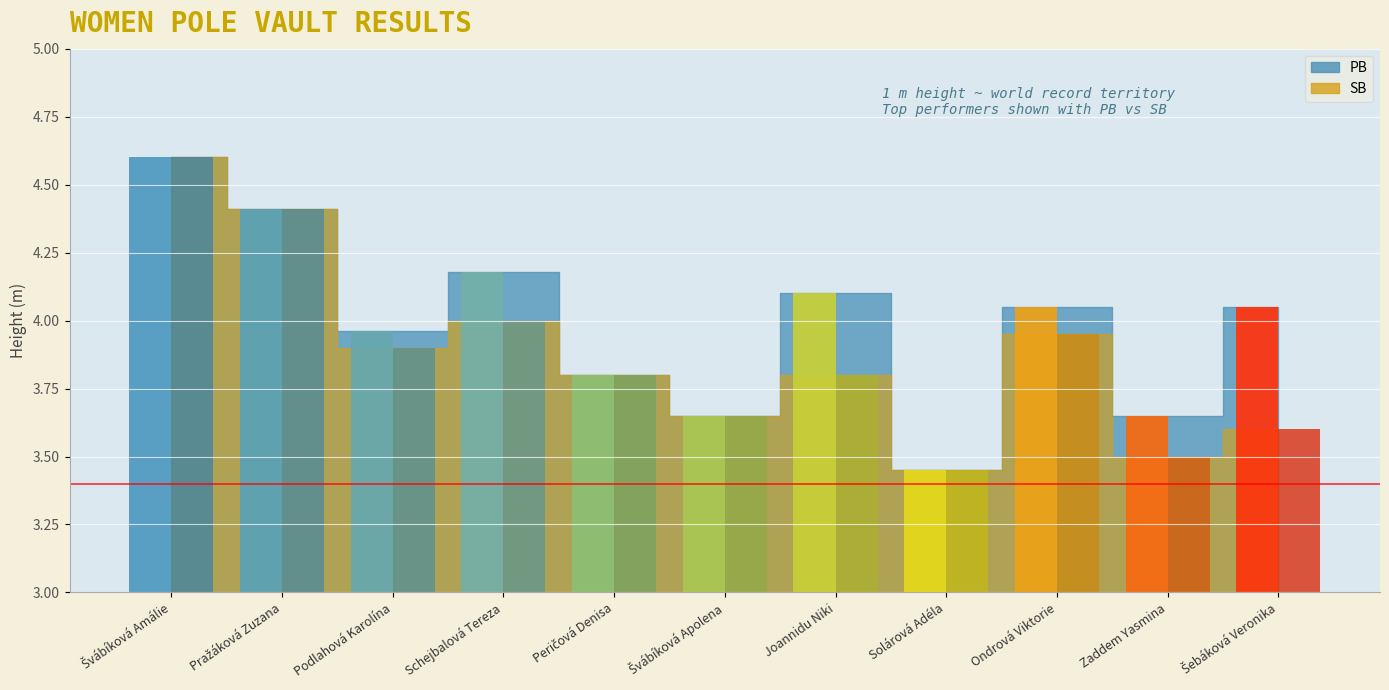

Which series changed the most between Schejbalová Tereza and Solárová Adéla?

PB